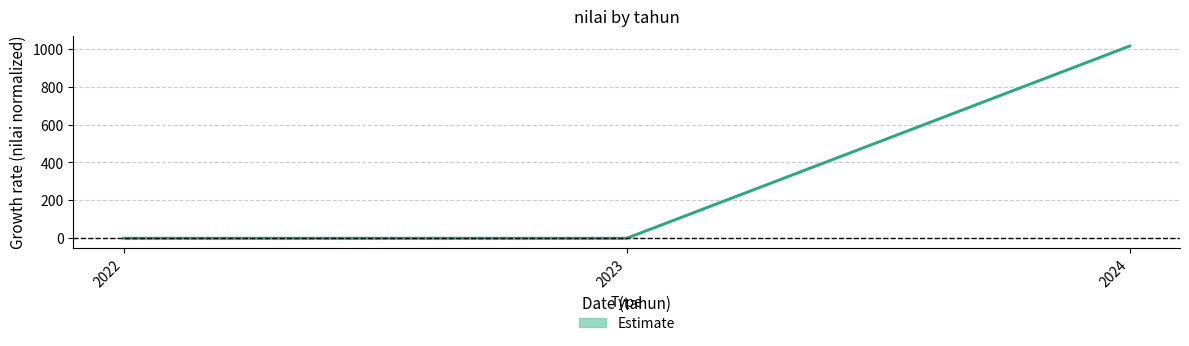

What is the average value?

338.5